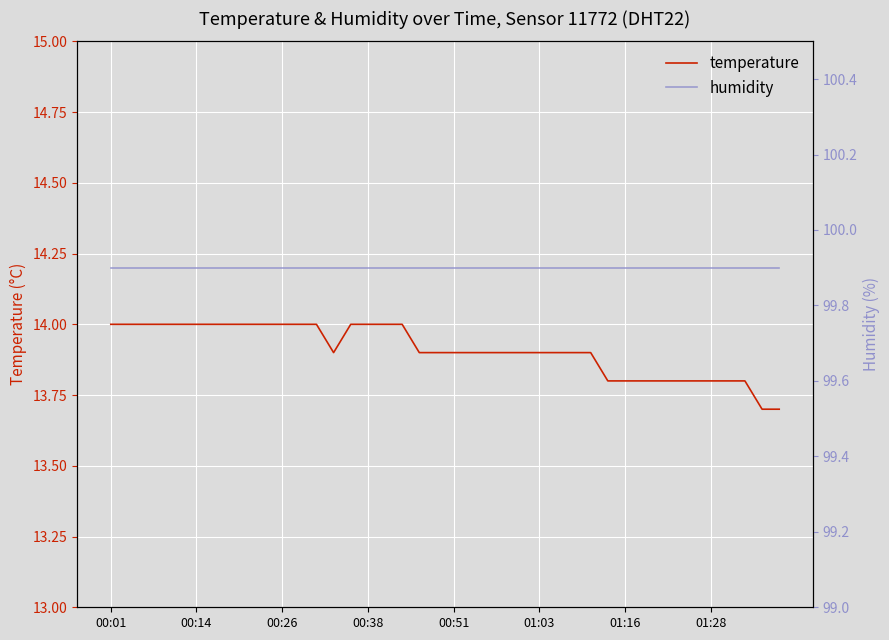

True or false: temperature and humidity cross at least once.

False